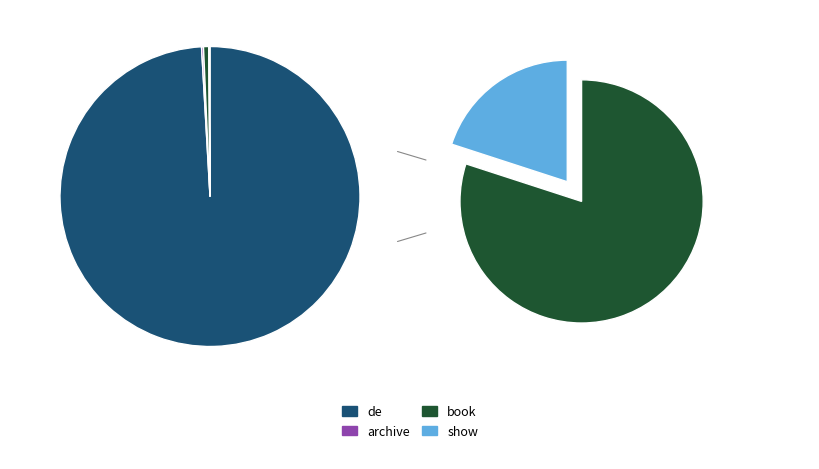

Combined, what portion of the pie is show and de?

99.2%